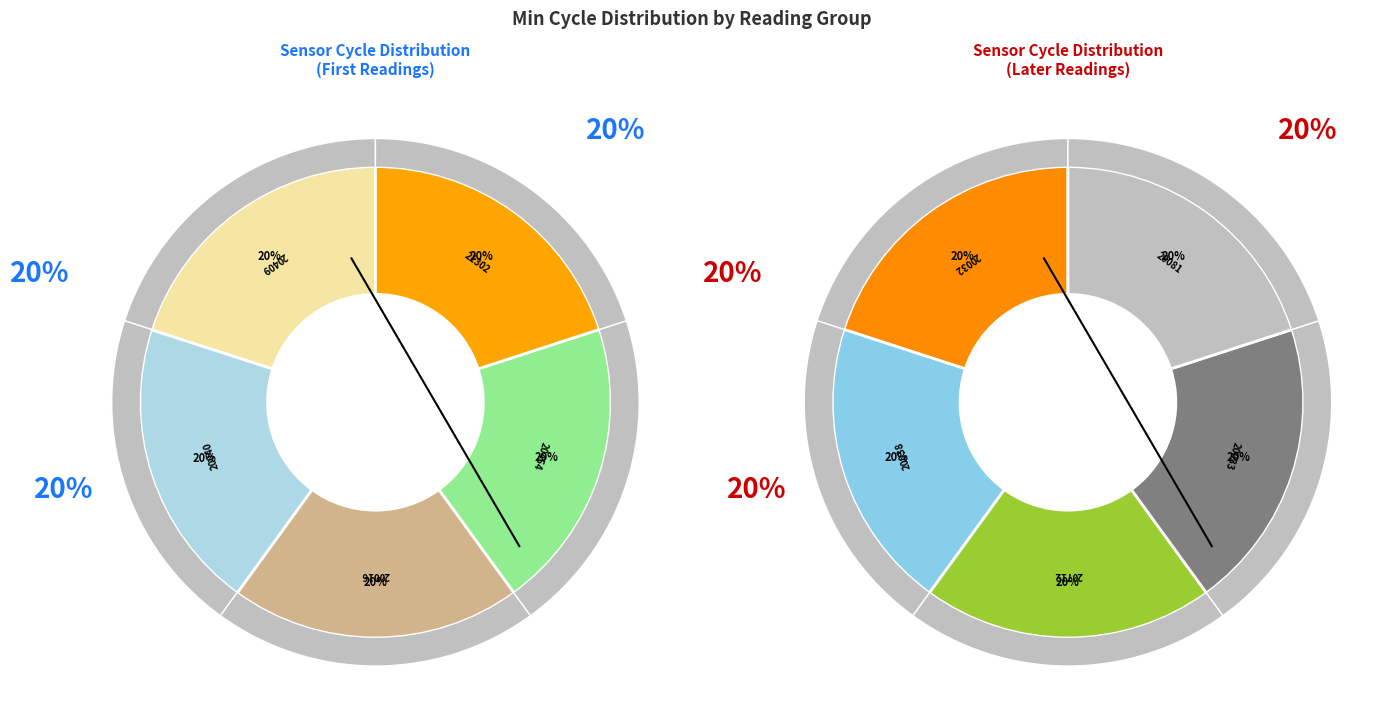

Do 20038 and 20409 together represent more than half of the pie?

No